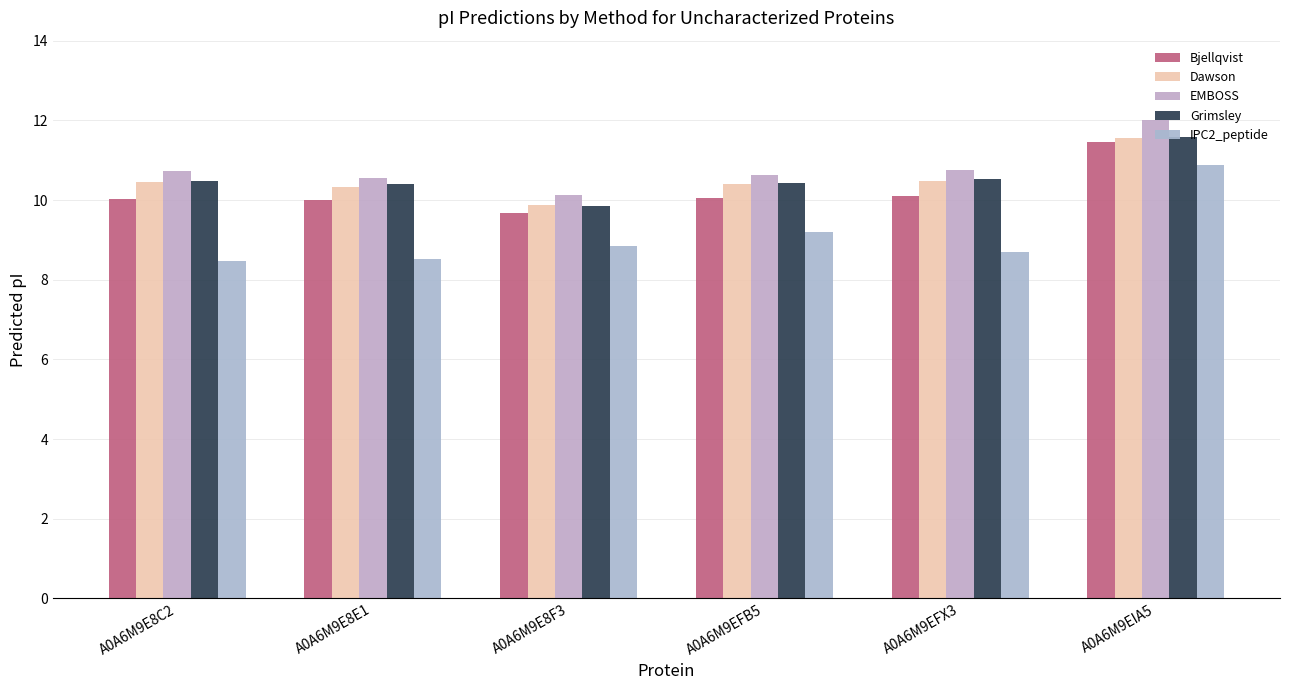

Does the chart contain any negative values?

No